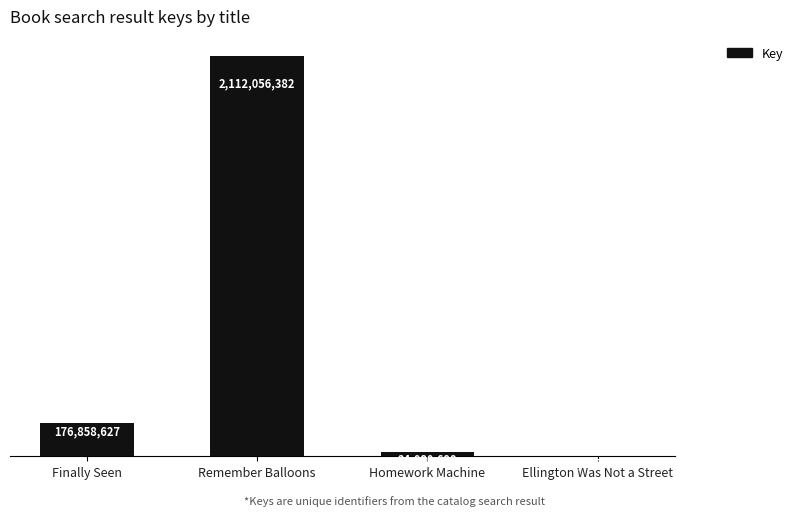

Reading left to right, extract all data points from this chart.

176858627	2112056382	24080699	1485087